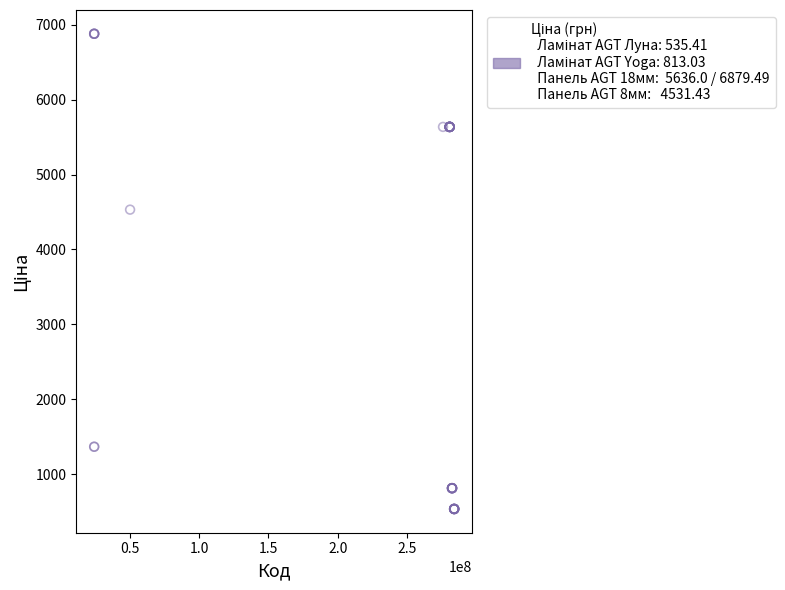

What Y value in the scatter plot is closest to 3707?

4531.4